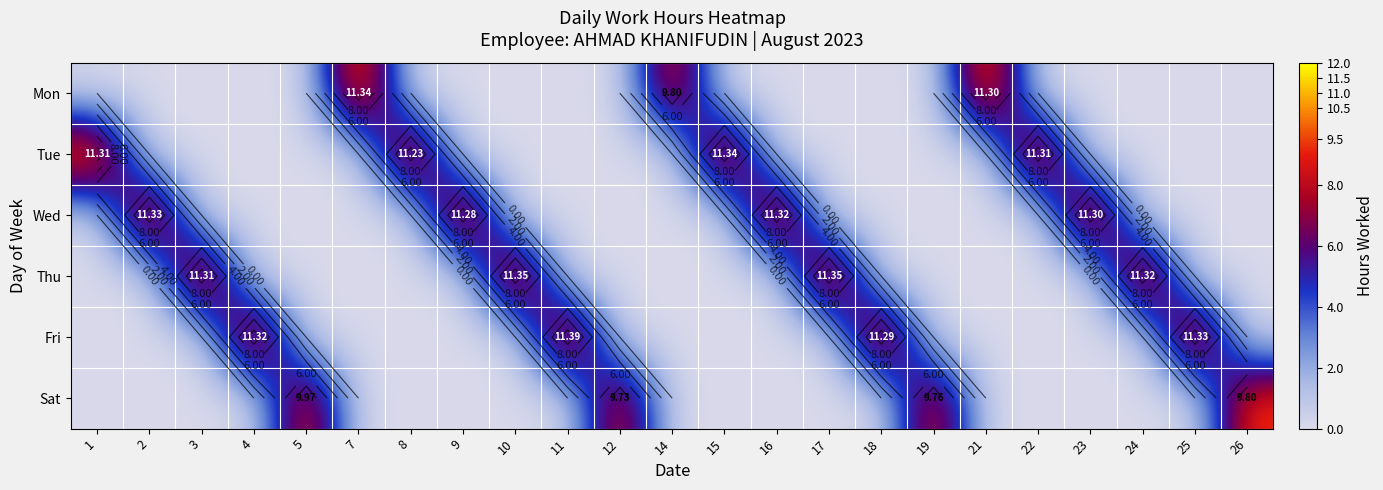

Count the number of data series in this chart.

6